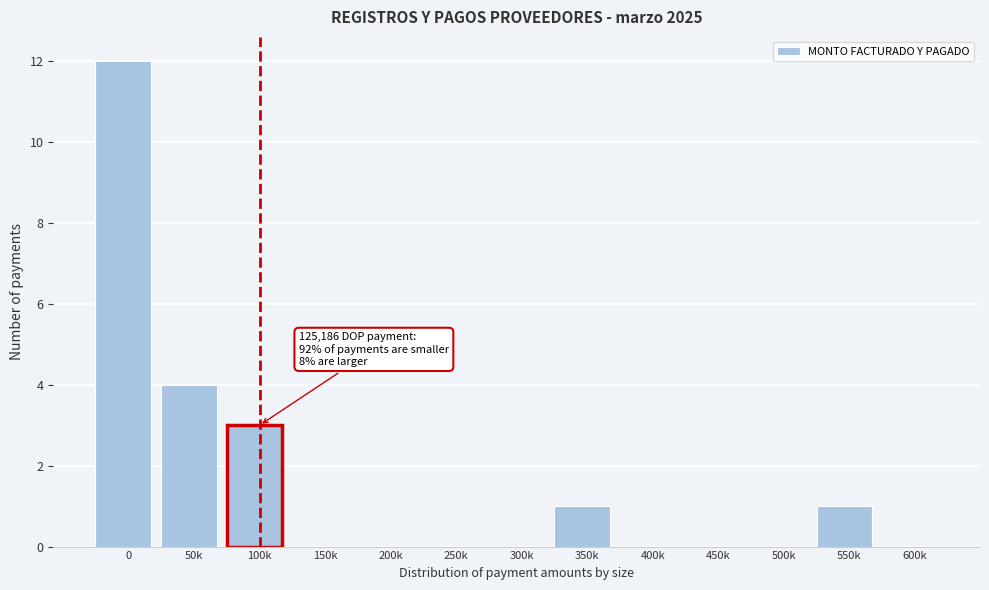

Reading right to left, extract all data points from this chart.

600k=0	550k=1	500k=0	450k=0	400k=0	350k=1	300k=0	250k=0	200k=0	150k=0	100k=3	50k=4	0=12